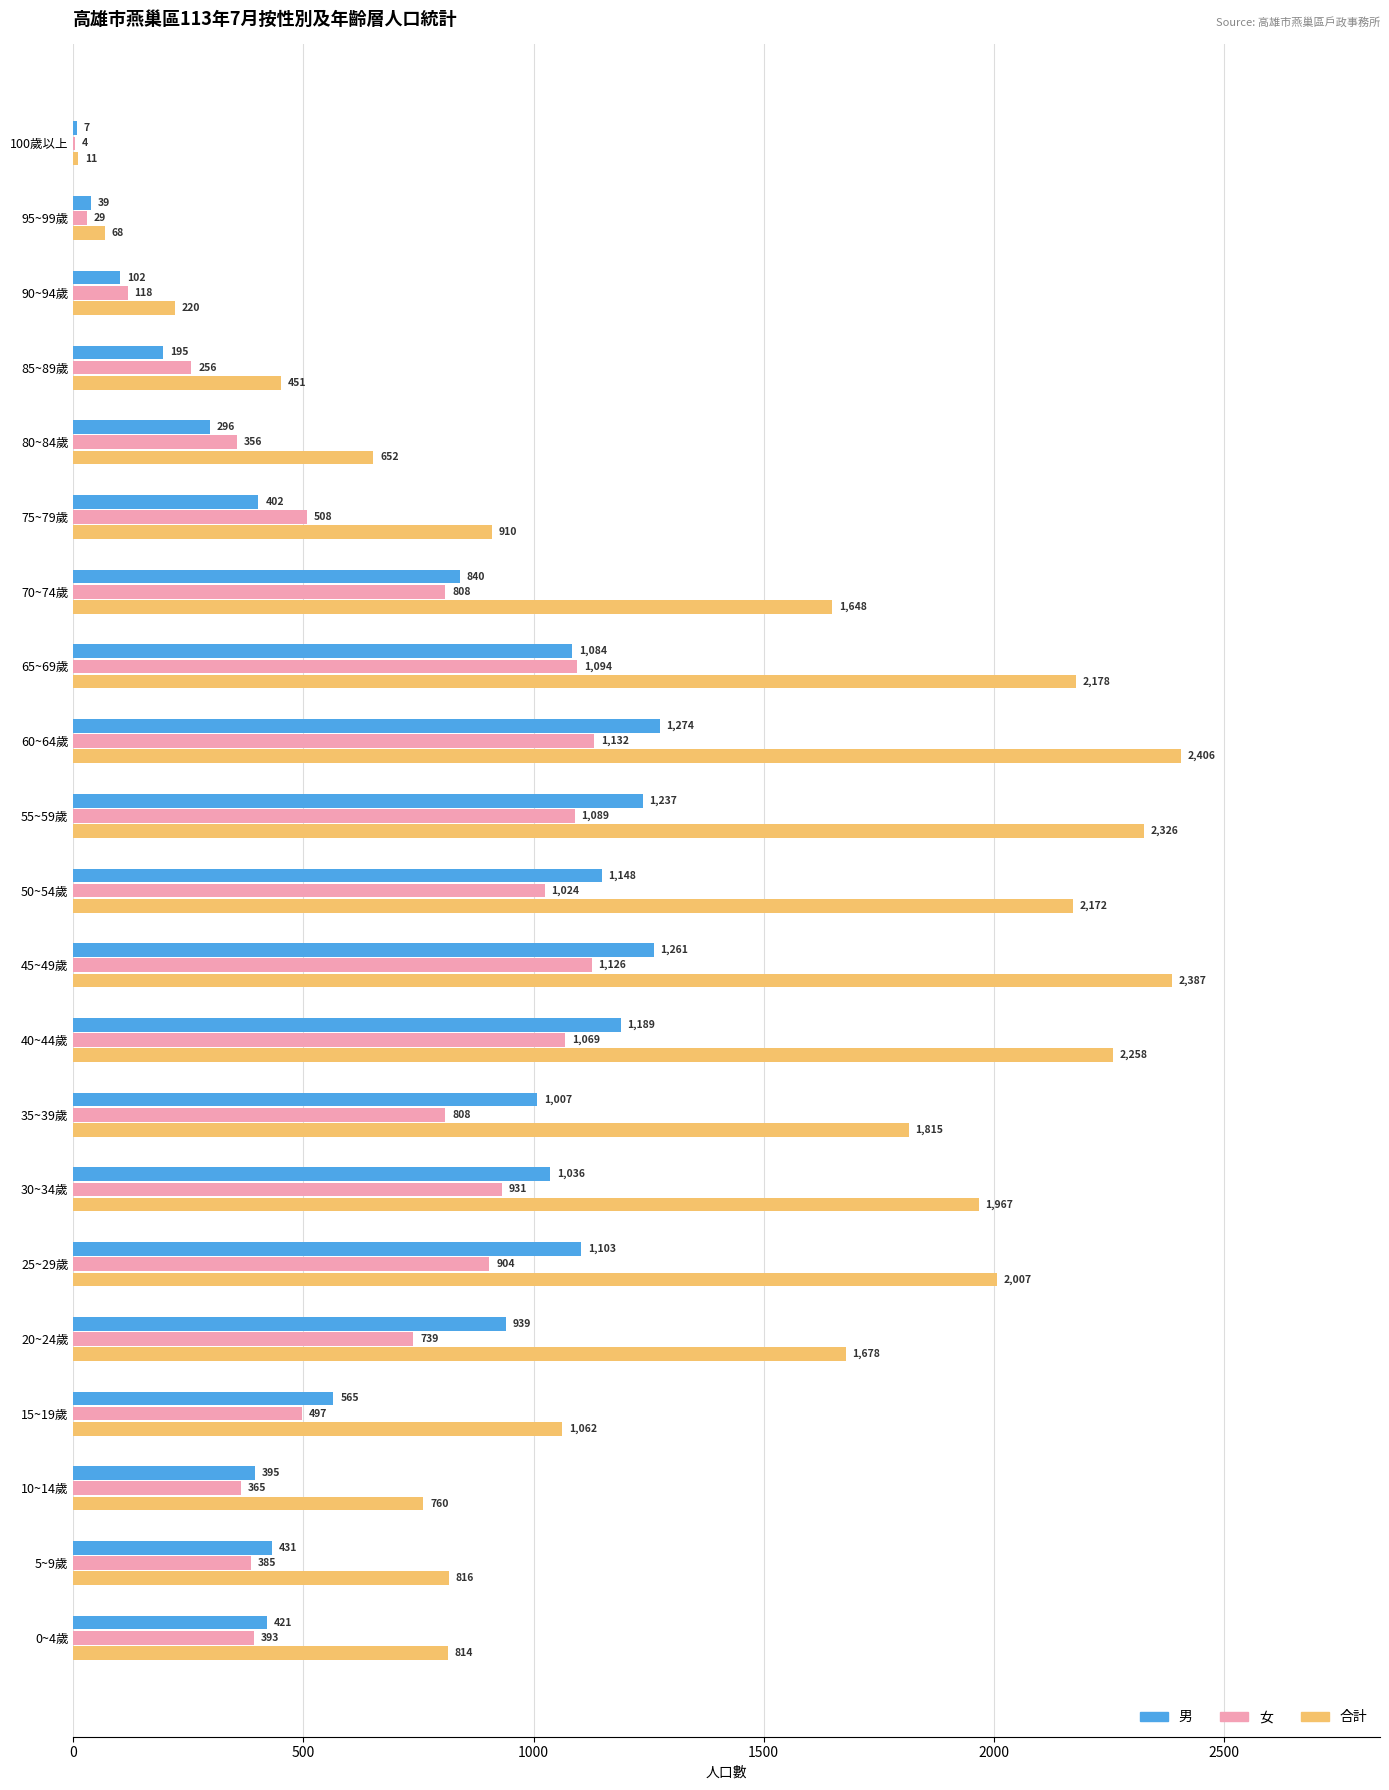

Which series has the largest total across all categories?

合計